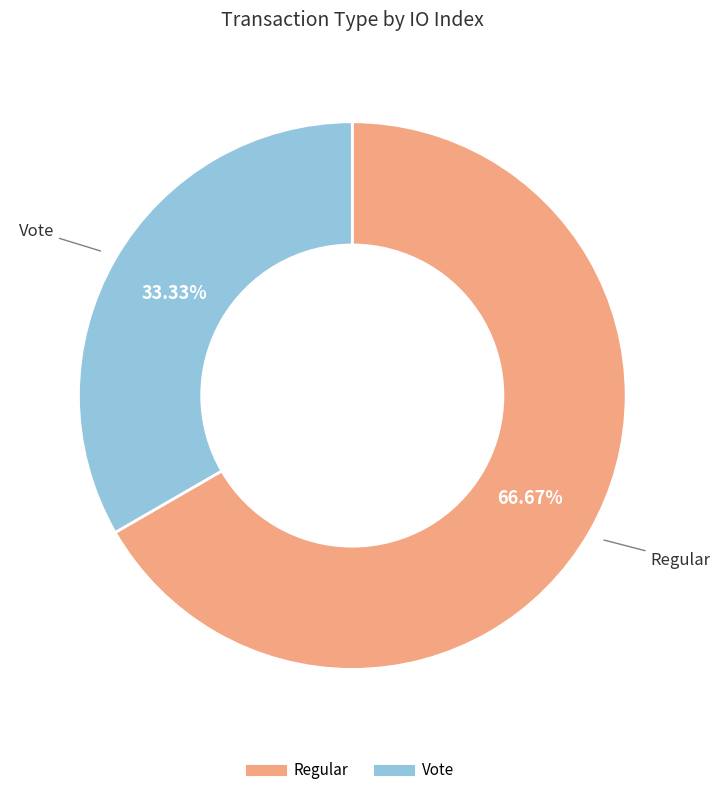

Is there any slice that represents more than half of the pie?

Yes